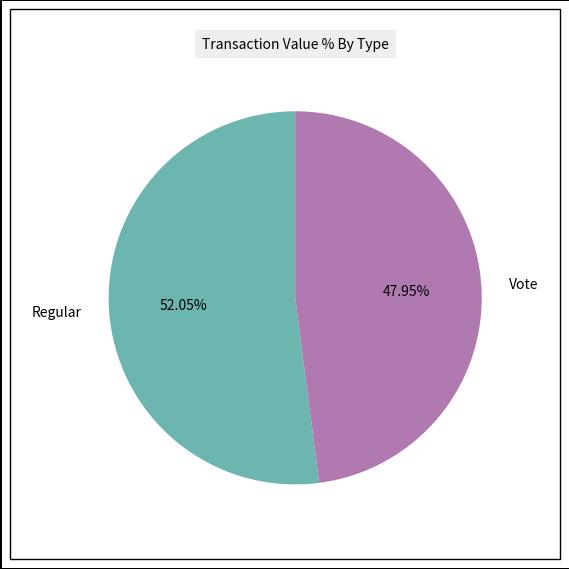

To the nearest percent, what is the average slice percentage?

50%